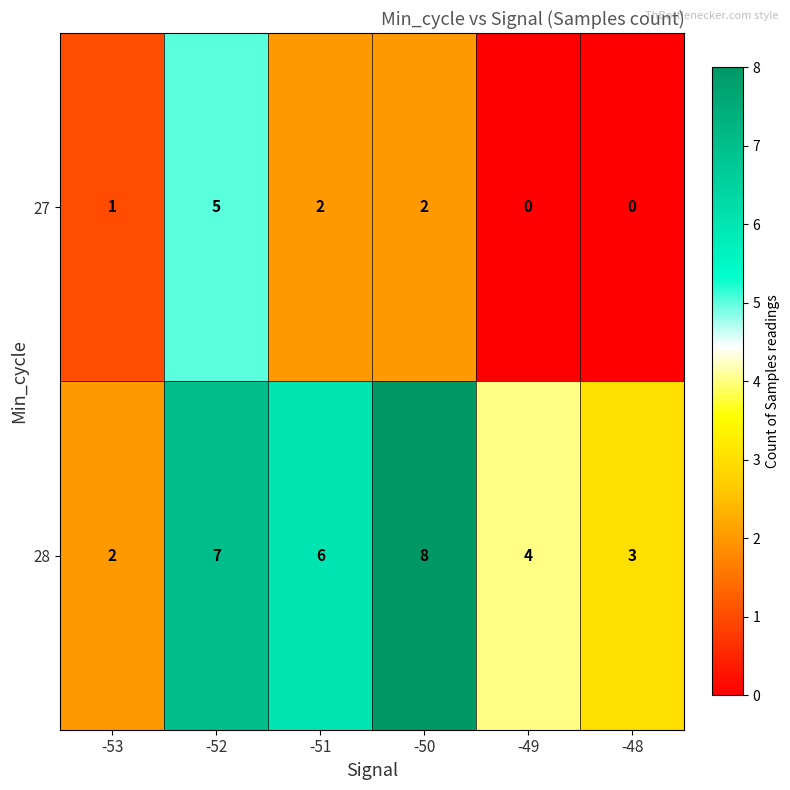

What is the maximum value shown in the chart?

8